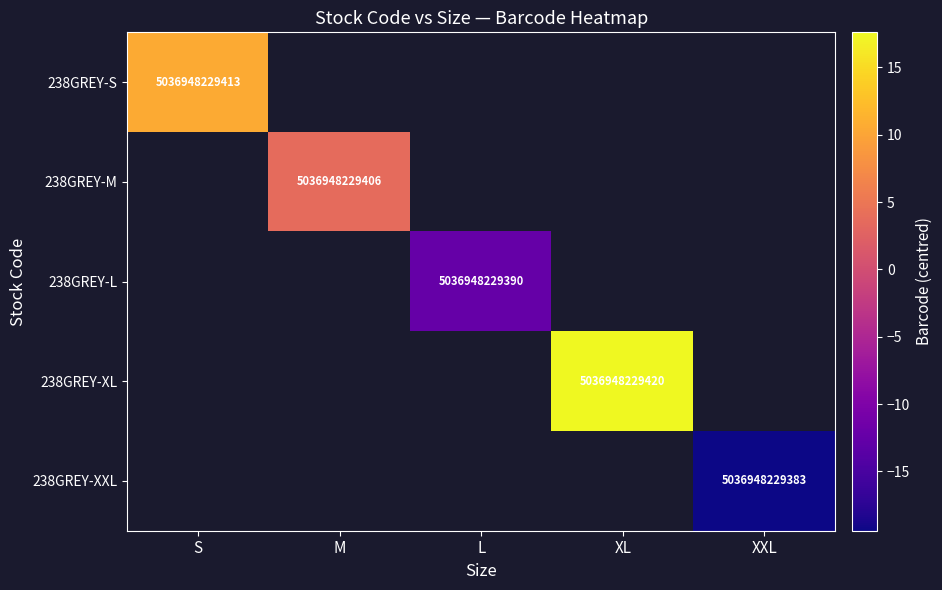

The value of 238GREY-L at L is -12.4. True or false?

True